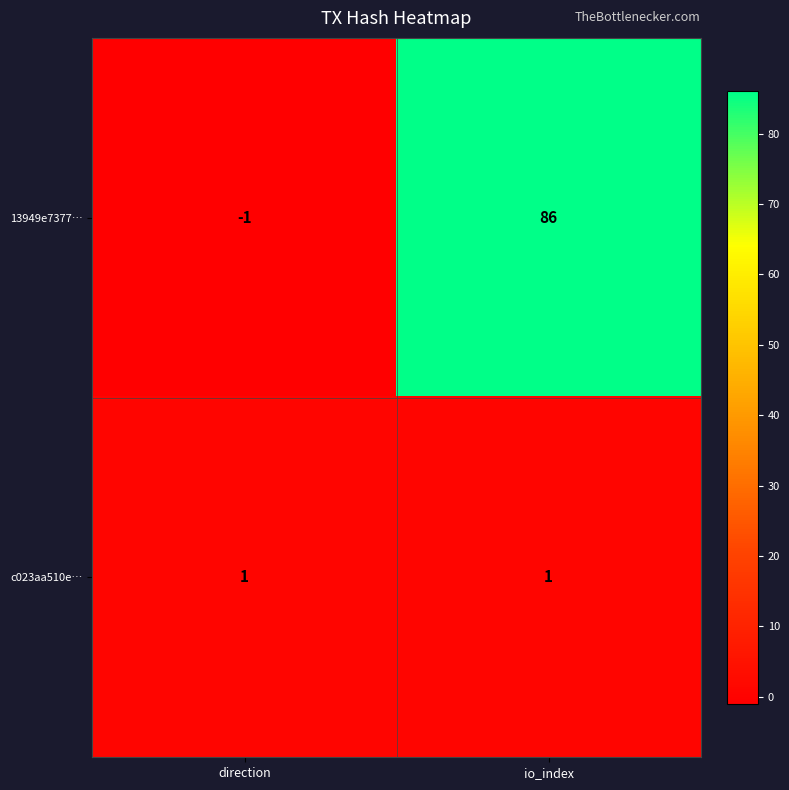

What is the difference between the 13949e7377… values at io_index and direction?

87